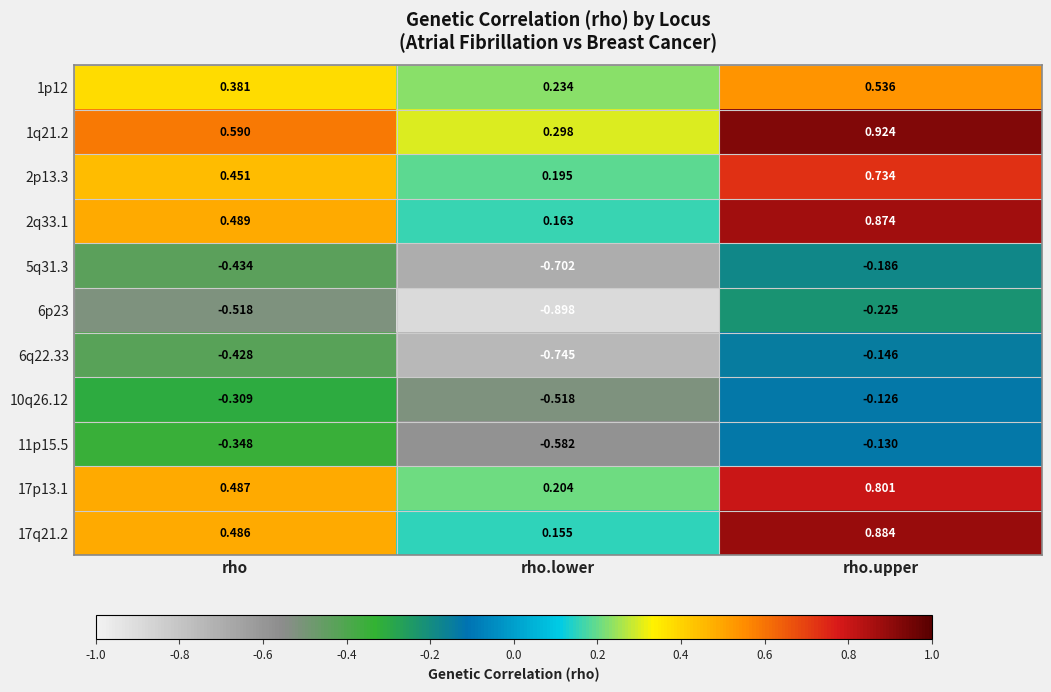

At which label is 6q22.33 closest to 0?

rho.upper